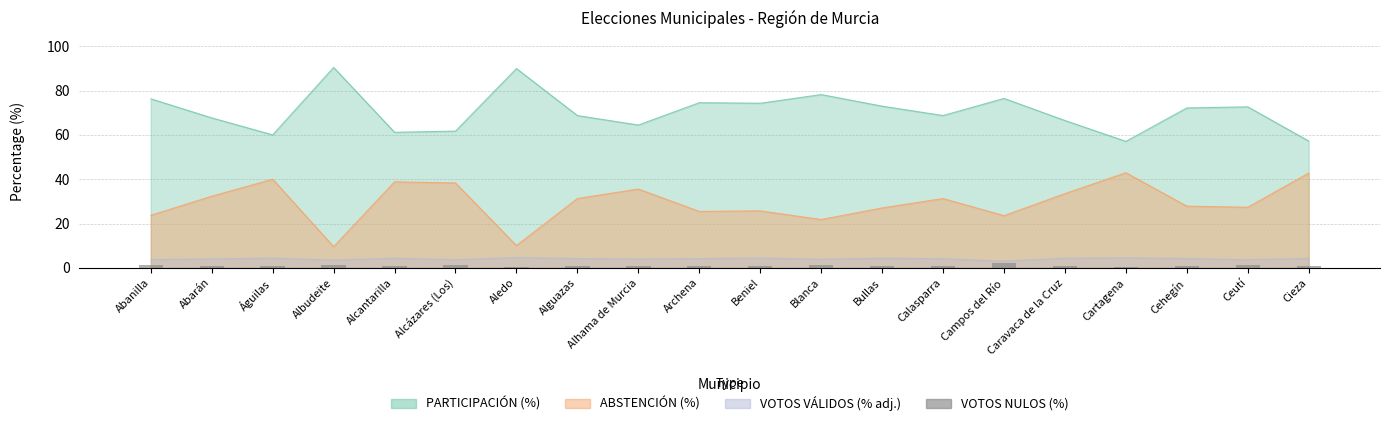

What position from the left is Caravaca de la Cruz?

16